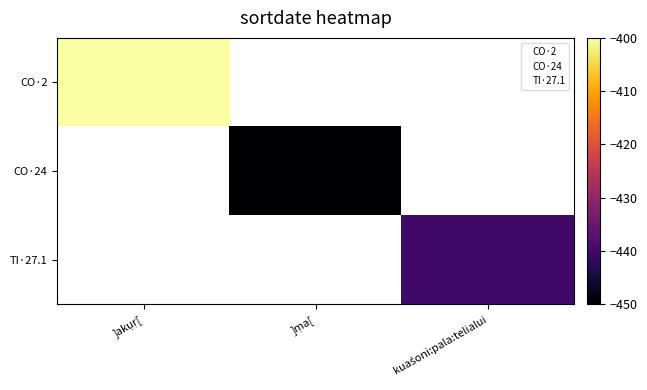

Is the value of CO·2 at ]akụṛ[ greater than the value of CO·24 at ]ṃa[?

Yes